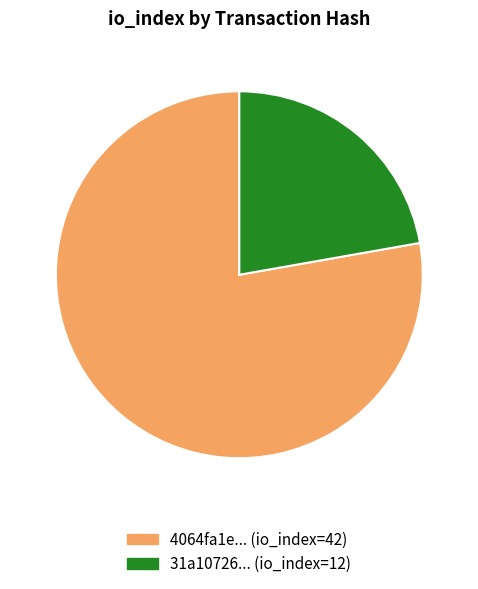

Rank the categories by value from lowest to highest.

31a10726... (io_index=12), 4064fa1e... (io_index=42)